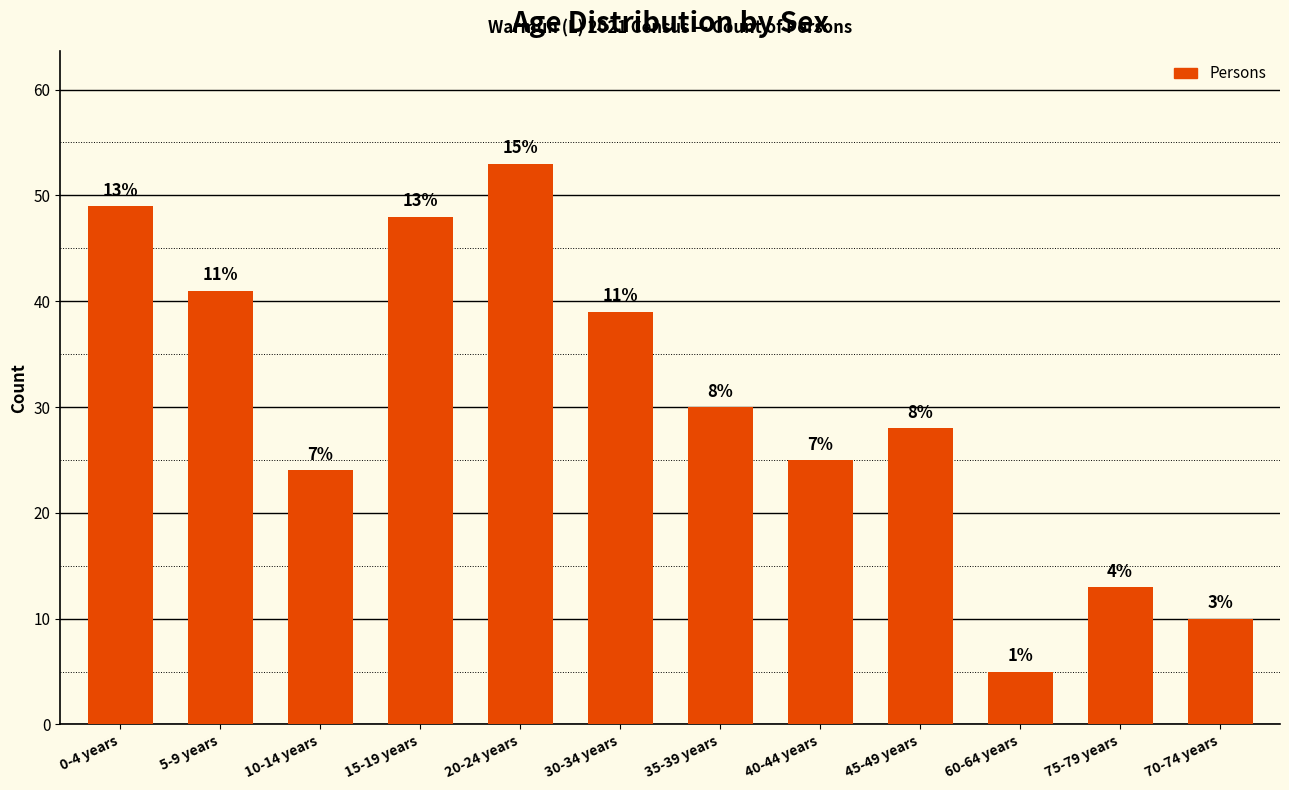

List the labels in order of value, smallest first.

60-64 years, 70-74 years, 75-79 years, 10-14 years, 40-44 years, 45-49 years, 35-39 years, 30-34 years, 5-9 years, 15-19 years, 0-4 years, 20-24 years